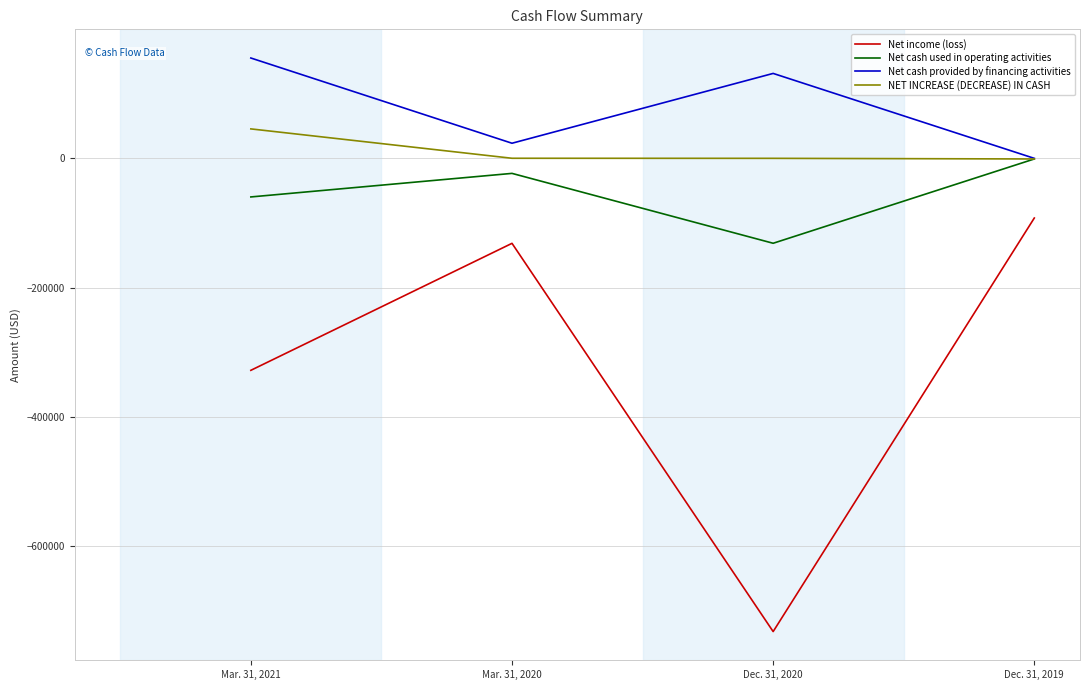

Where is Net cash provided by financing activities nearest to the value 77665?

Dec. 31, 2020